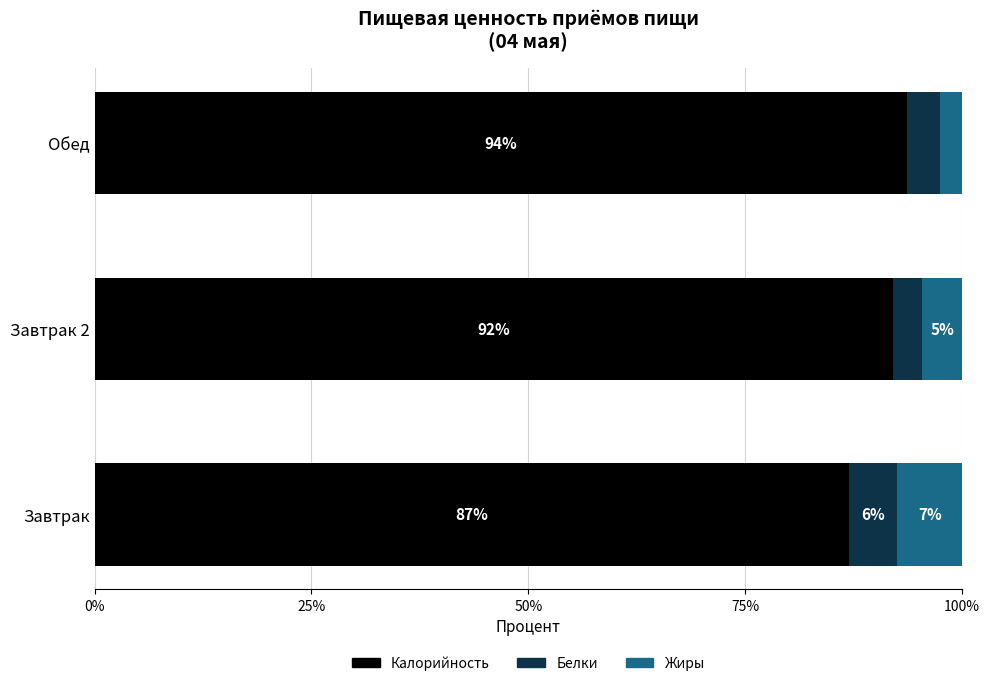

How many distinct data groups are displayed?

3